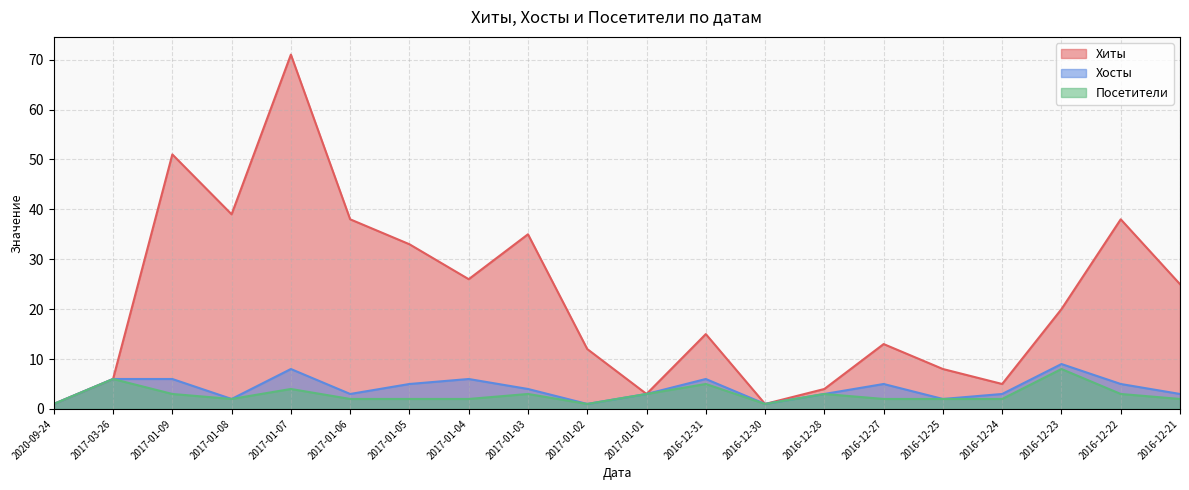

How many lines are shown in the chart?

3